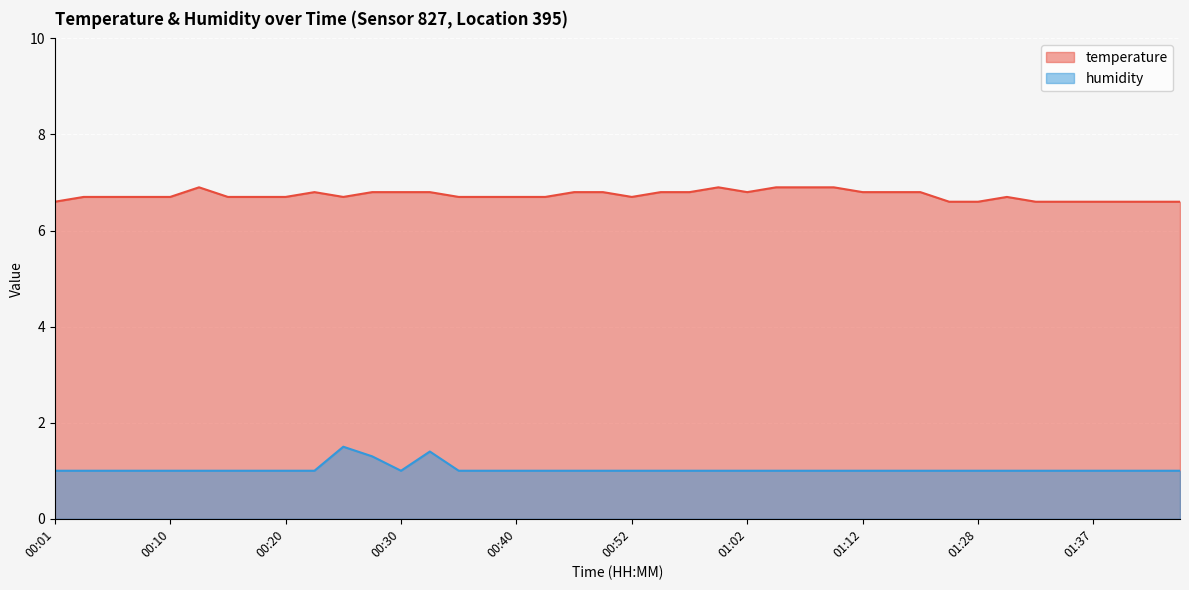

Where is humidity nearest to the value 1?

00:01